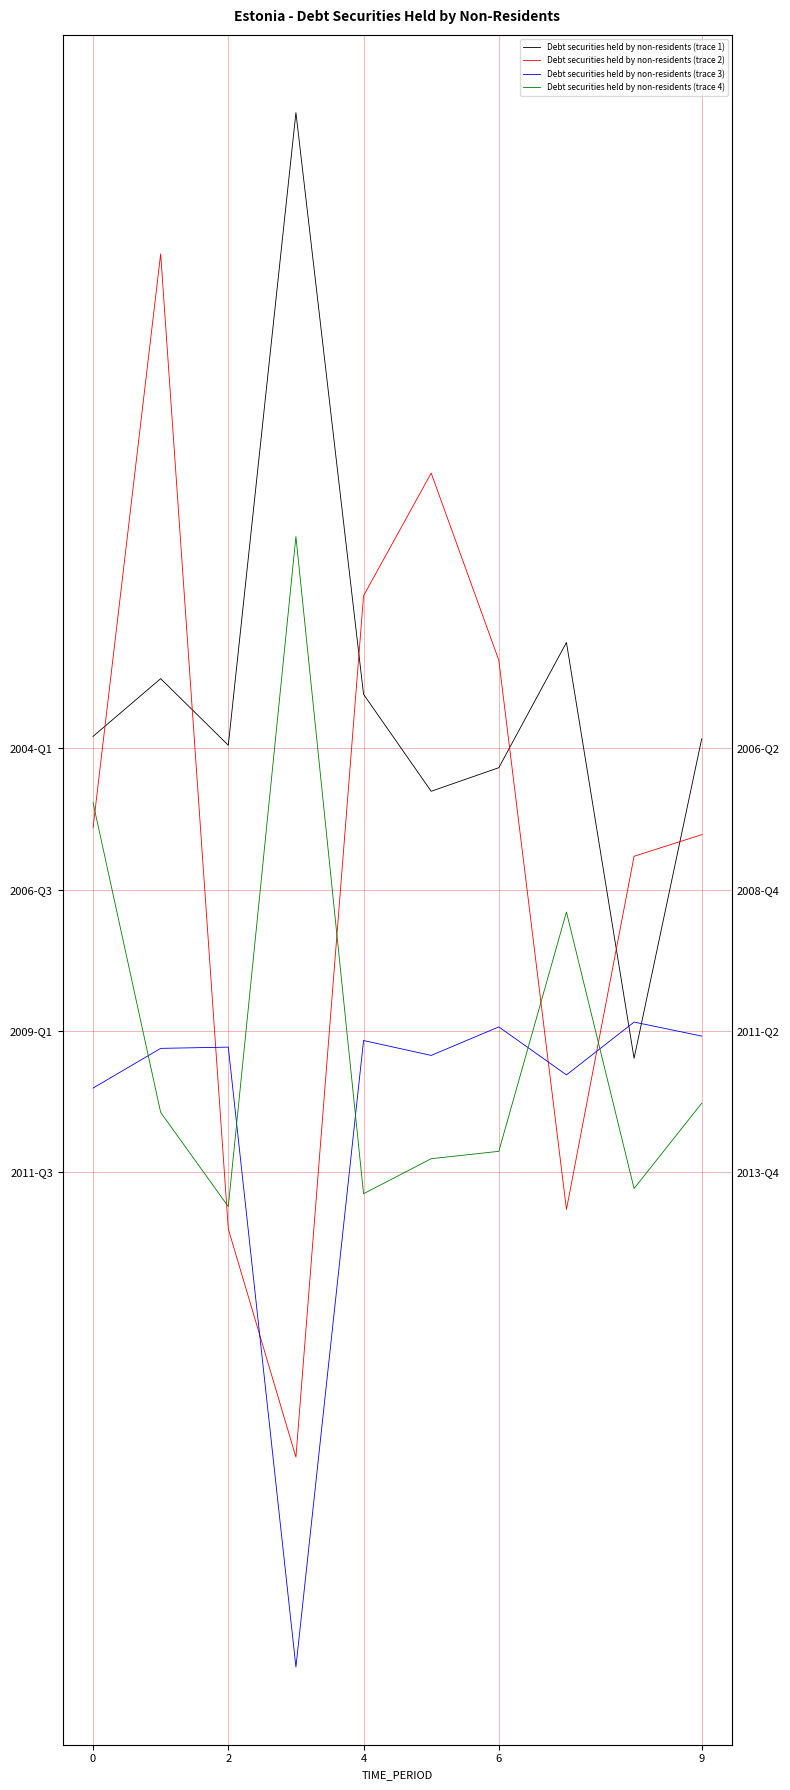

After their last crossing, which series has the higher values: Debt securities held by non-residents (trace 1) or Debt securities held by non-residents (trace 2)?

Debt securities held by non-residents (trace 1)